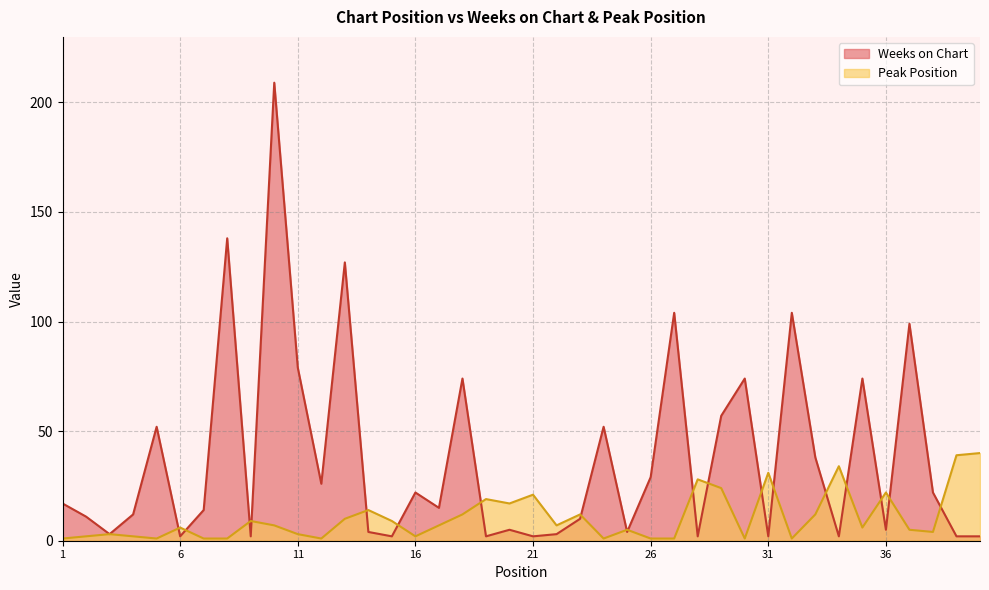

True or false: Weeks on Chart has a value of 209 at 10.

True